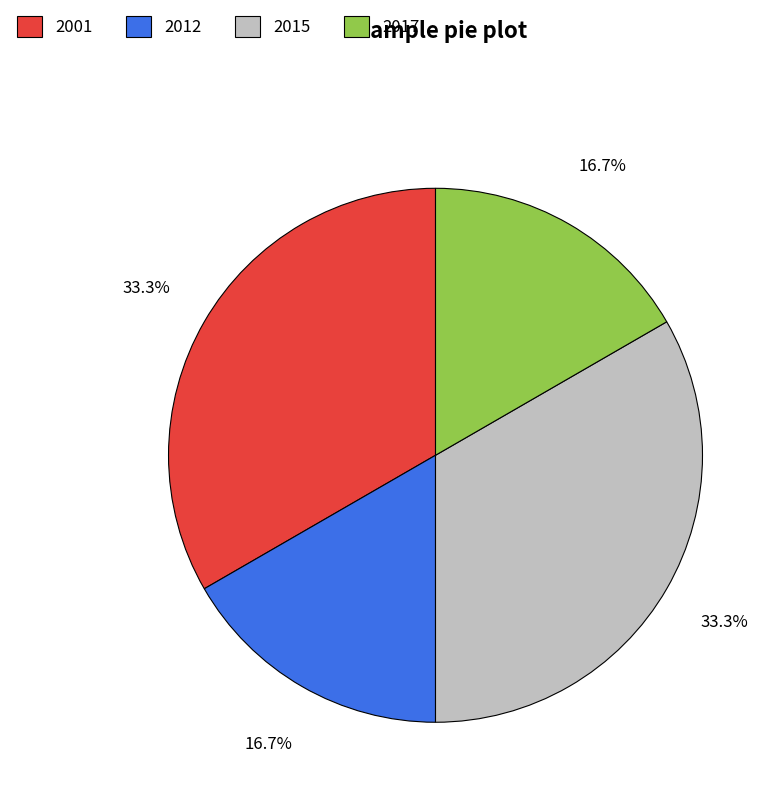

What portion of the pie excludes 2017?

83.3%